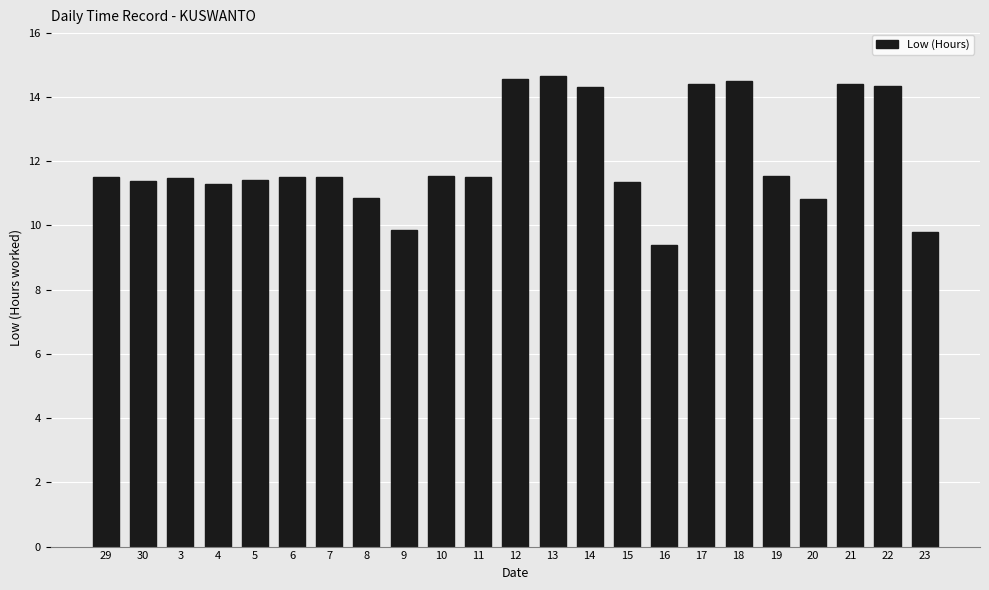

What is the greatest value displayed?

14.6